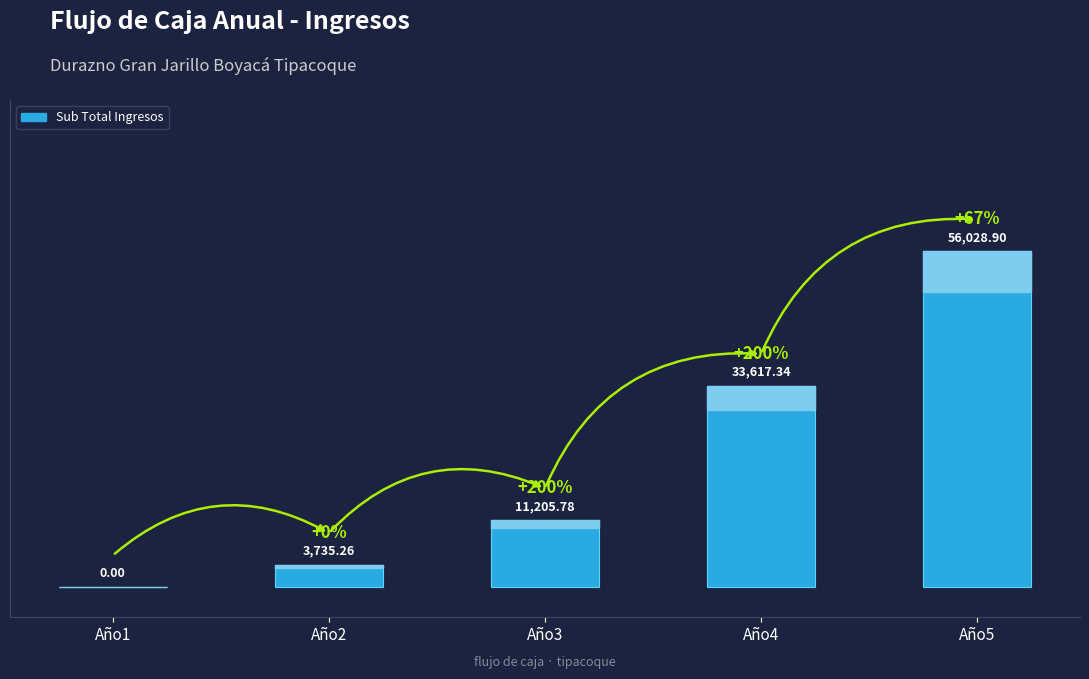

Reading right to left, transcribe all the data shown in this chart.

Año5=56028.9	Año4=33617.3	Año3=11205.8	Año2=3735.3	Año1=0.0